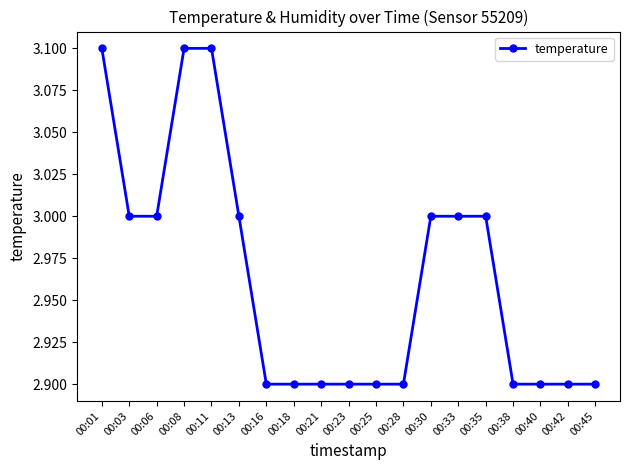

What is the ratio of the value at 00:40 to the value at 00:13?

1.0